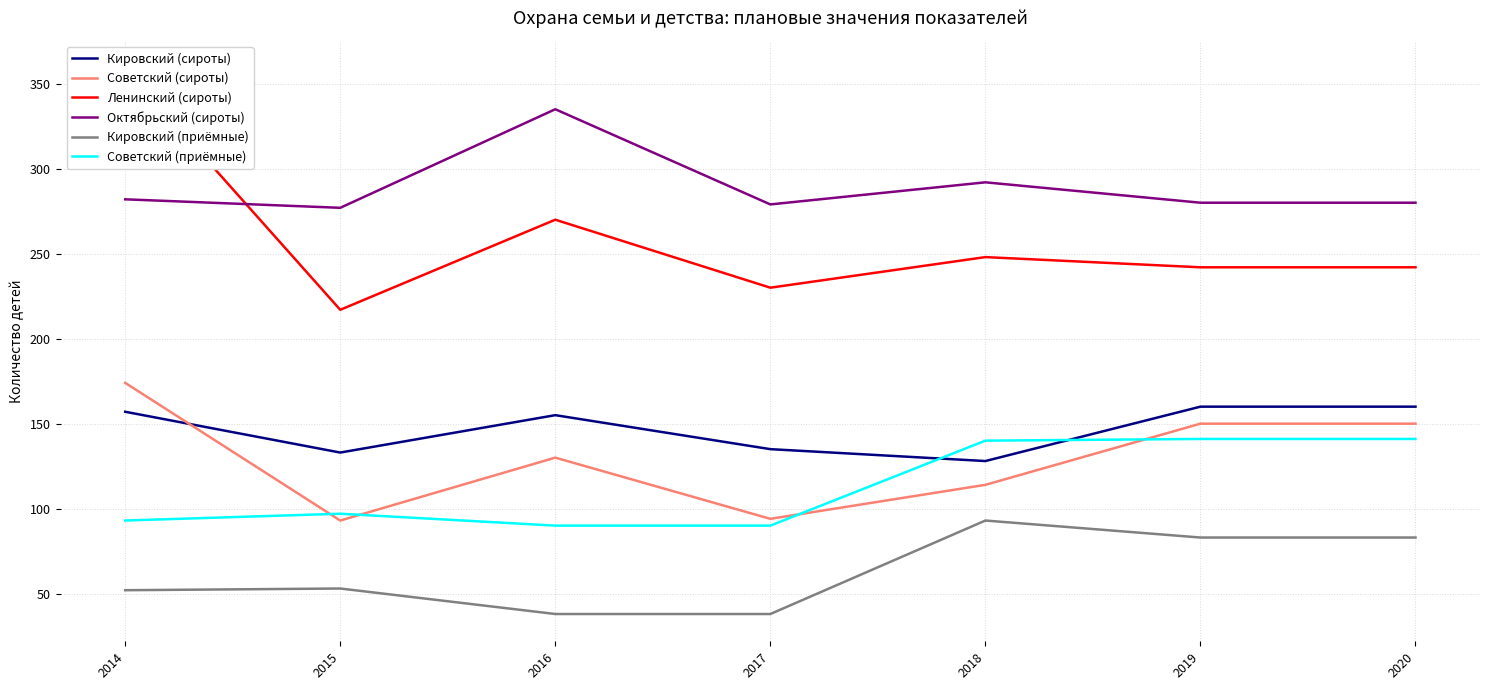

Reading left to right, transcribe all the data shown in this chart.

Кировский (сироты): 2014=157	2015=133	2016=155	2017=135	2018=128	2019=160	2020=160
Советский (сироты): 2014=174	2015=93	2016=130	2017=94	2018=114	2019=150	2020=150
Ленинский (сироты): 2014=359	2015=217	2016=270	2017=230	2018=248	2019=242	2020=242
Октябрьский (сироты): 2014=282	2015=277	2016=335	2017=279	2018=292	2019=280	2020=280
Кировский (приёмные): 2014=52	2015=53	2016=38	2017=38	2018=93	2019=83	2020=83
Советский (приёмные): 2014=93	2015=97	2016=90	2017=90	2018=140	2019=141	2020=141